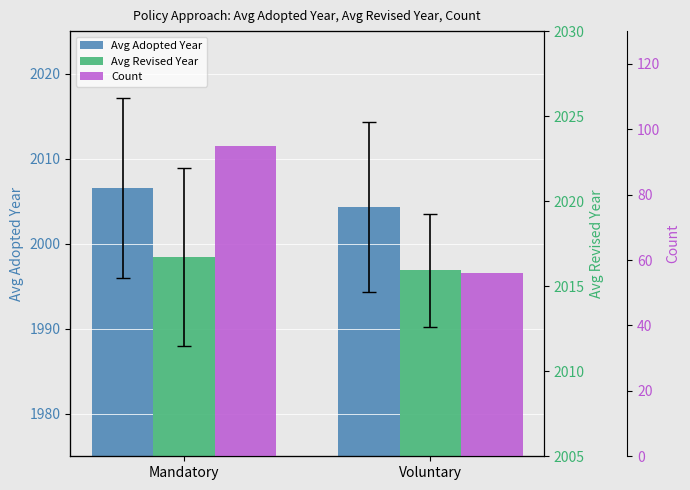

Which has a higher value, Mandatory or Voluntary?

Mandatory